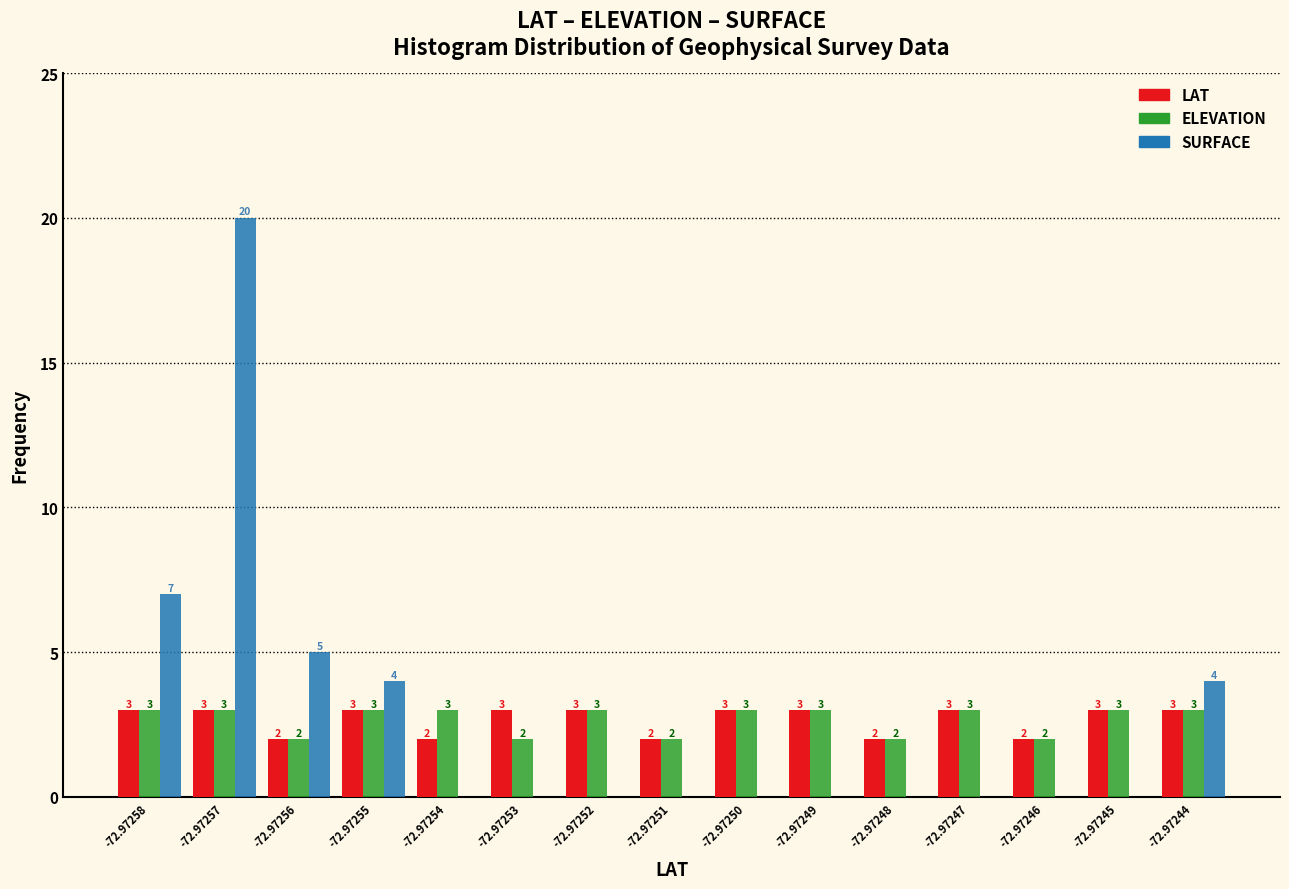

Reading right to left, extract all data points from this chart.

LAT: -72.97244=3	-72.97245=3	-72.97246=2	-72.97247=3	-72.97248=2	-72.97249=3	-72.97250=3	-72.97251=2	-72.97252=3	-72.97253=3	-72.97254=2	-72.97255=3	-72.97256=2	-72.97257=3	-72.97258=3
ELEVATION: -72.97244=3	-72.97245=3	-72.97246=2	-72.97247=3	-72.97248=2	-72.97249=3	-72.97250=3	-72.97251=2	-72.97252=3	-72.97253=2	-72.97254=3	-72.97255=3	-72.97256=2	-72.97257=3	-72.97258=3
SURFACE: -72.97244=4	-72.97245=0	-72.97246=0	-72.97247=0	-72.97248=0	-72.97249=0	-72.97250=0	-72.97251=0	-72.97252=0	-72.97253=0	-72.97254=0	-72.97255=4	-72.97256=5	-72.97257=20	-72.97258=7